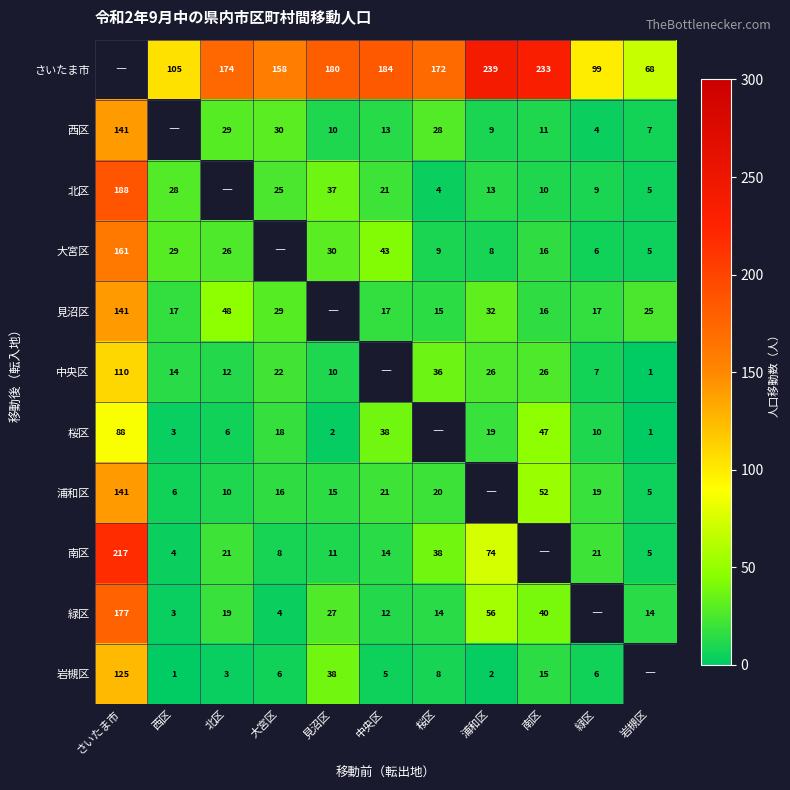

What is the sum of the 浦和区 values at 大宮区 and 南区?

68